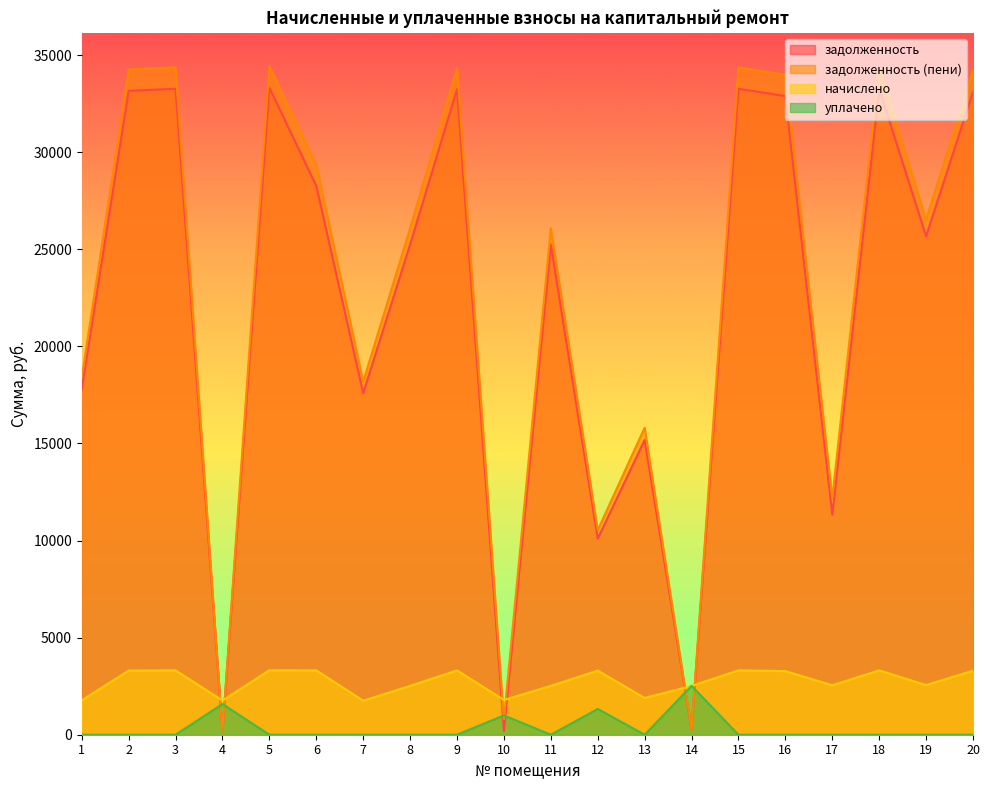

Reading left to right, what are all the values shown in this chart?

задолженность: 1=17810.2	2=33160.1	3=33267.1	4=171.7	5=33320.5	6=28267.1	7=17596.4	8=25244.5	9=33245.7	10=196.7	11=25244.5	12=10101.1	13=15181.9	14=265.5	15=33267.1	16=32892.7	17=11338.3	18=33267.1	19=25672.3	20=33106.7
задолженность (пени): 1=18401.6	2=34261.2	3=34371.8	4=165.7	5=34427.0	6=29371.8	7=18180.7	8=26082.8	9=34349.7	10=793.4	11=26082.8	12=10534.1	13=15812.4	14=265.8	15=34371.8	16=33985.0	17=12187.2	18=34371.8	19=26524.8	20=34206.1
начислено: 1=1774.3	2=3303.4	3=3314.0	4=1760.9	5=3319.4	6=3314.0	7=1752.9	8=2514.8	9=3311.9	10=1790.2	11=2514.8	12=3303.4	13=1891.4	14=2514.8	15=3314.0	16=3276.7	17=2546.8	18=3314.0	19=2557.4	20=3298.1
уплачено: 1=0.0	2=0.0	3=0.0	4=1580.0	5=0.0	6=0.0	7=0.0	8=0.0	9=0.0	10=995.0	11=0.0	12=1325.8	13=0.0	14=2516.0	15=0.0	16=0.0	17=0.0	18=0.0	19=0.0	20=0.0